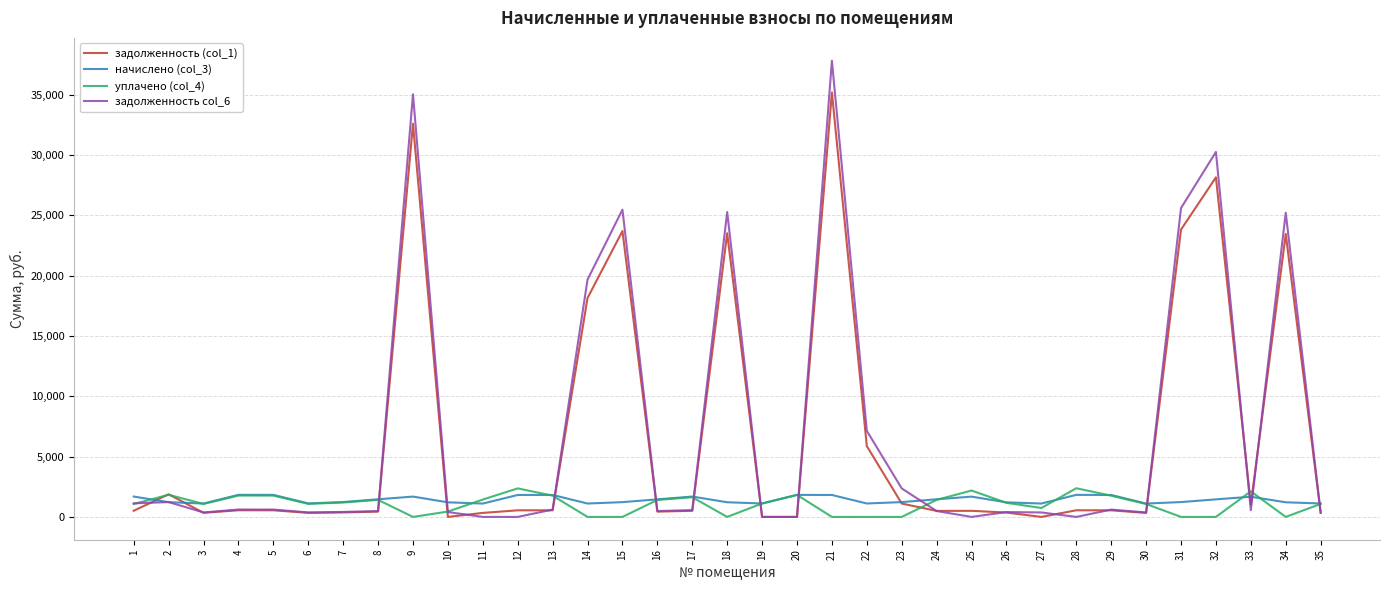

True or false: задолженность col_6 has a value of 370.9 at 35.

True